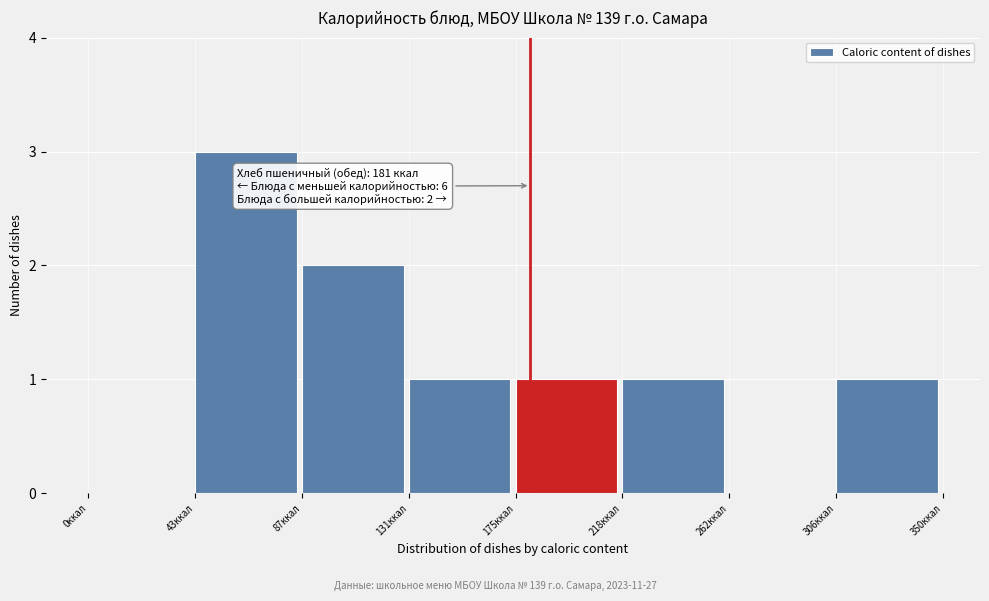

Which range on the x-axis has the tallest bar?

45 to 90